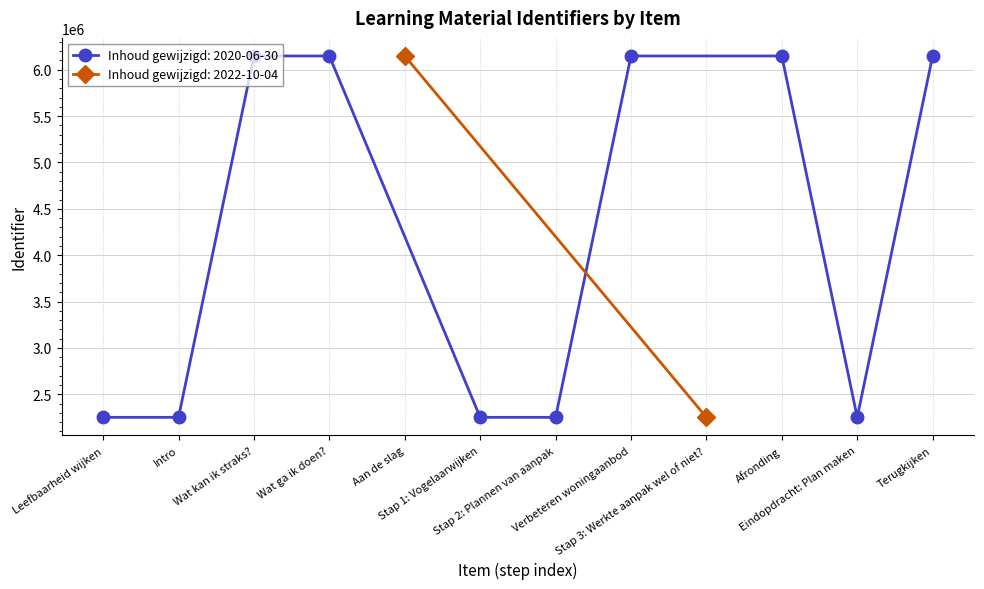

The value at Stap 1: Vogelaarwijken is 3246540. True or false?

False